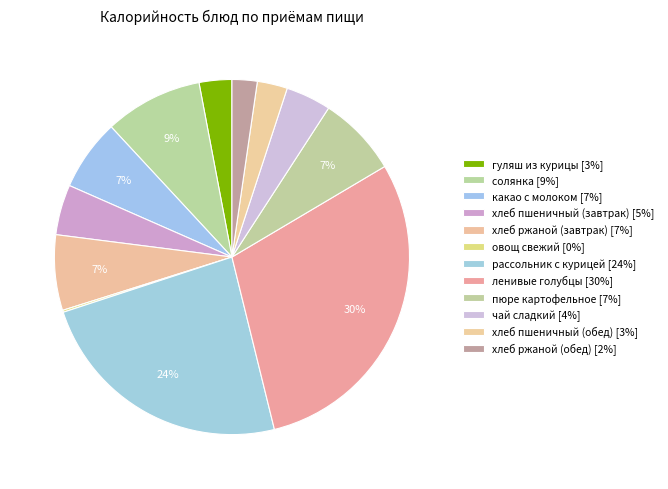

Does овощ свежий account for over 50% of the chart?

No